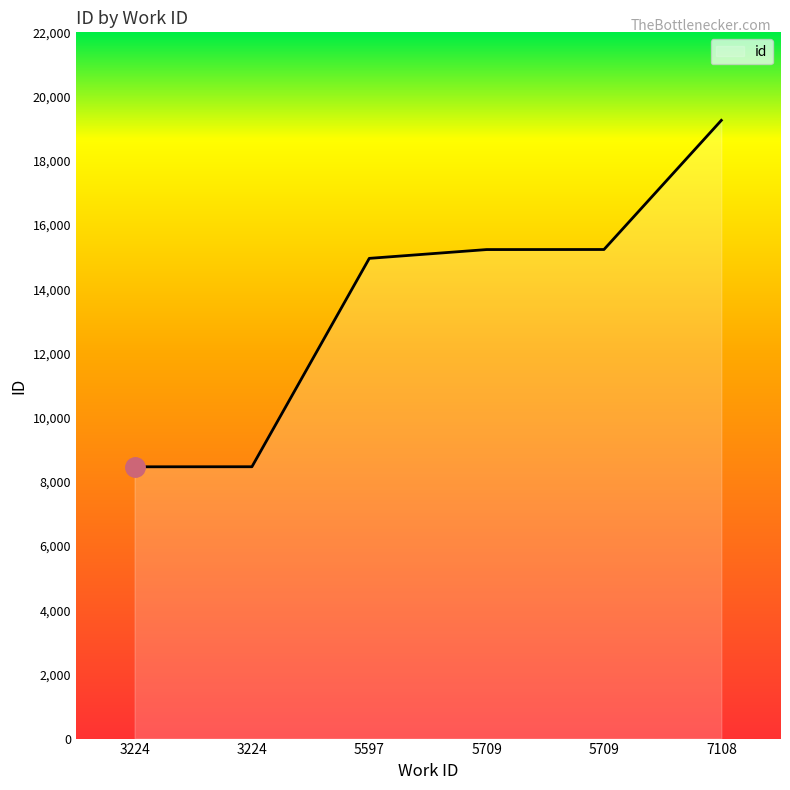

Reading right to left, what are all the values shown in this chart?

7108=19258	5709=15235	5709=15233	5597=14959	3224=8468	3224=8466